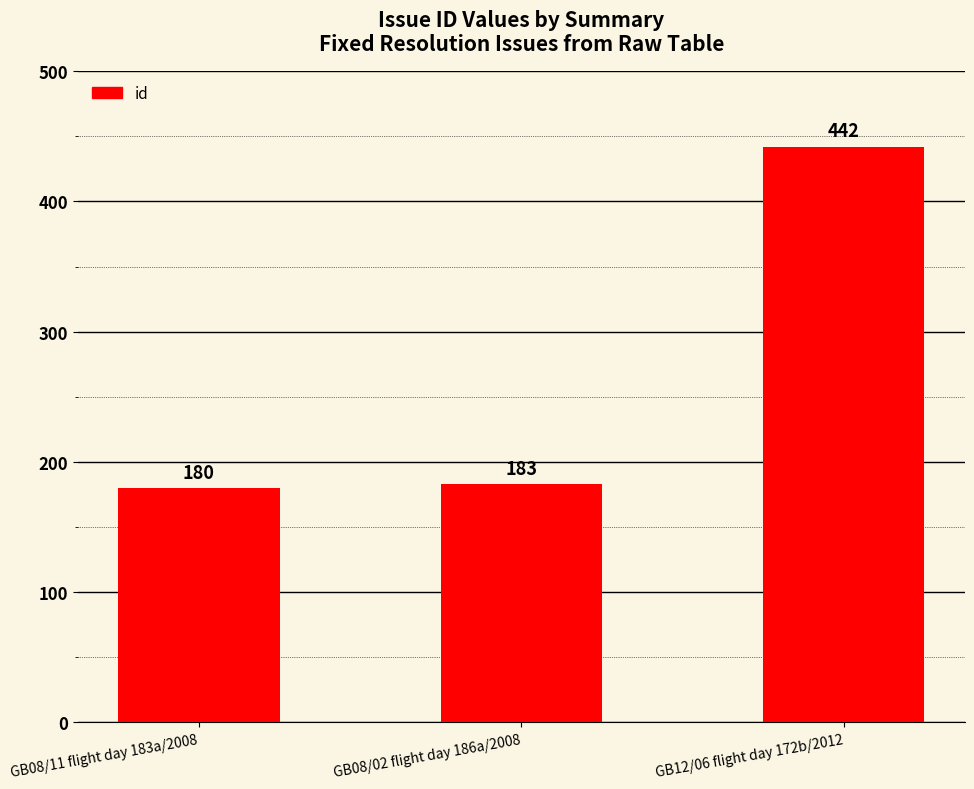

Count the number of categories in the chart.

3